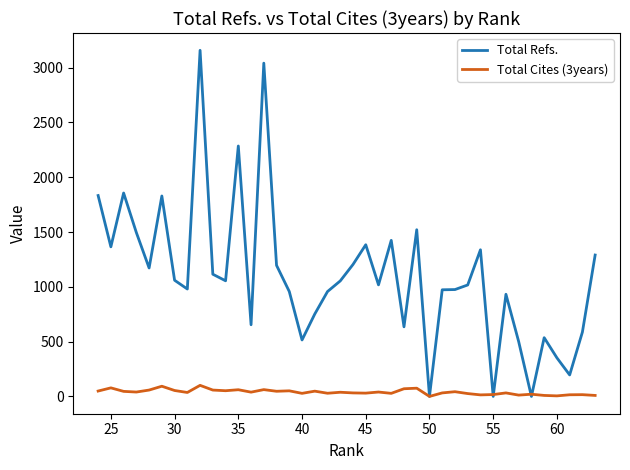

At how many categories does at least one series exceed 1990?

3